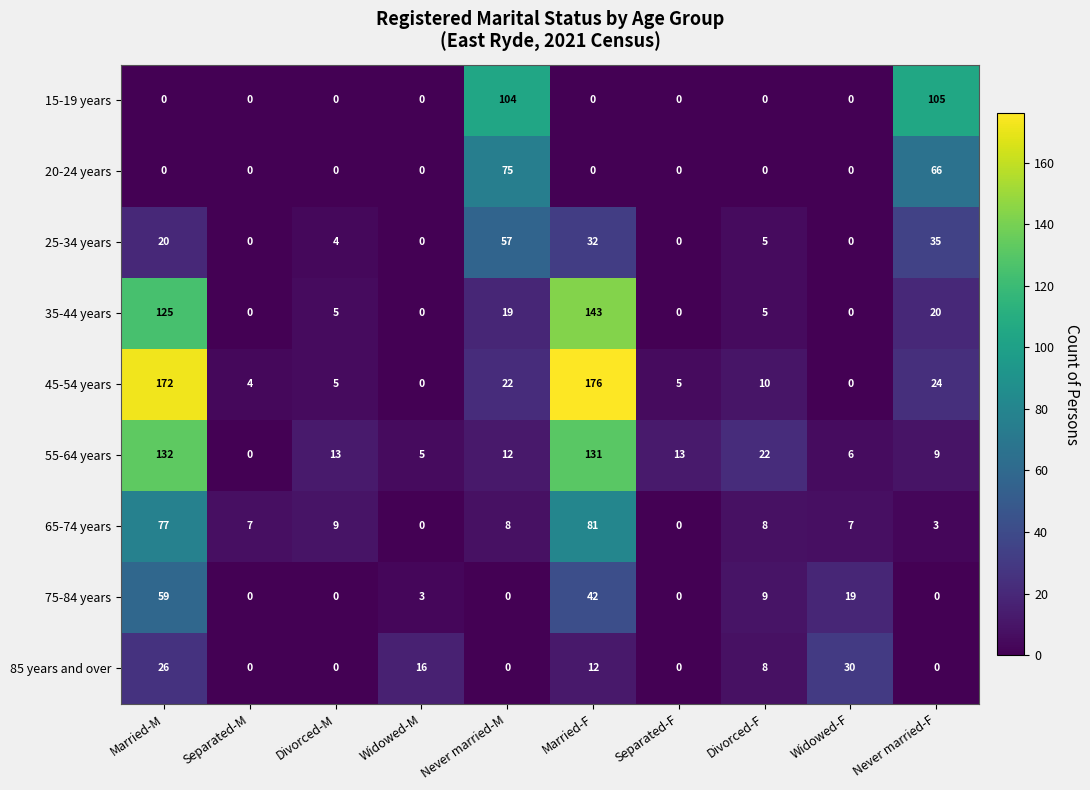

The value of 35-44 years at Divorced-F is 5. True or false?

True